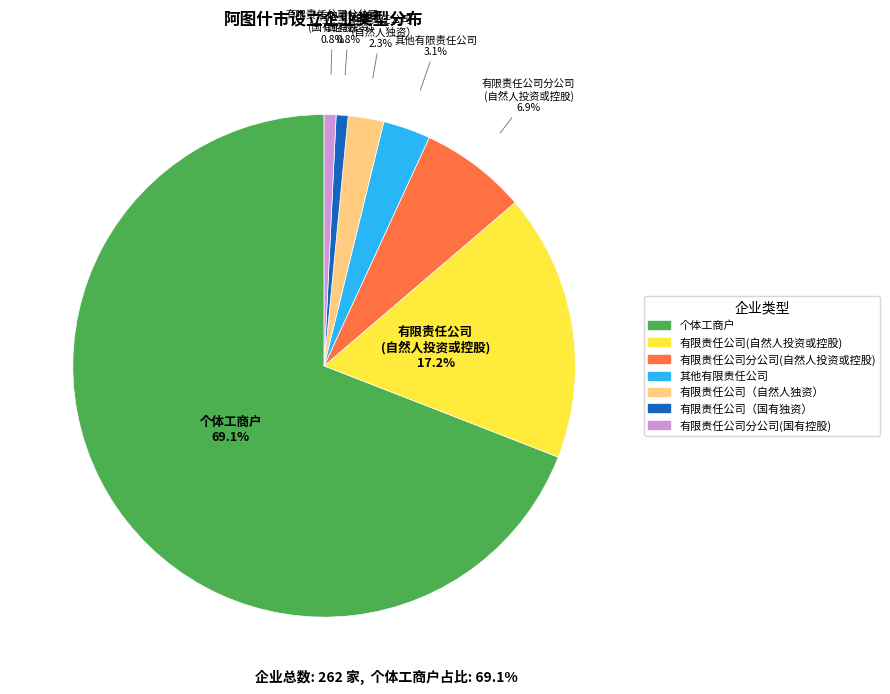

To the nearest percent, what is the combined percentage of 有限责任公司（自然人独资） and 有限责任公司(自然人投资或控股)?

19%